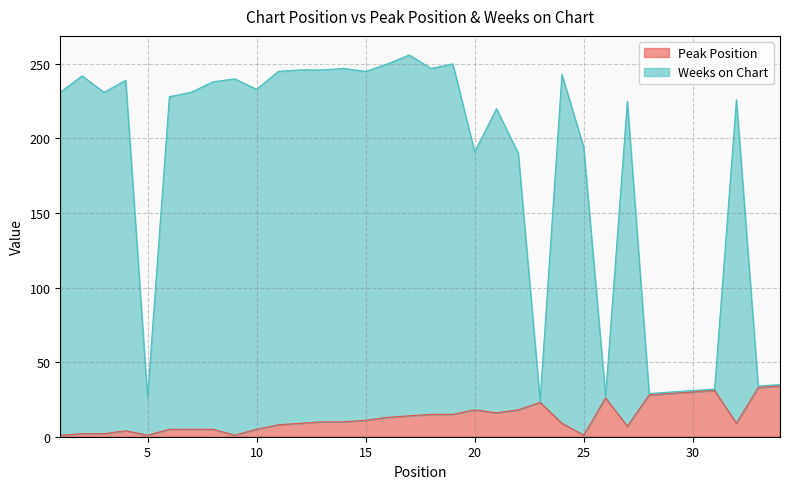

Read the Weeks on Chart value at 19.

250